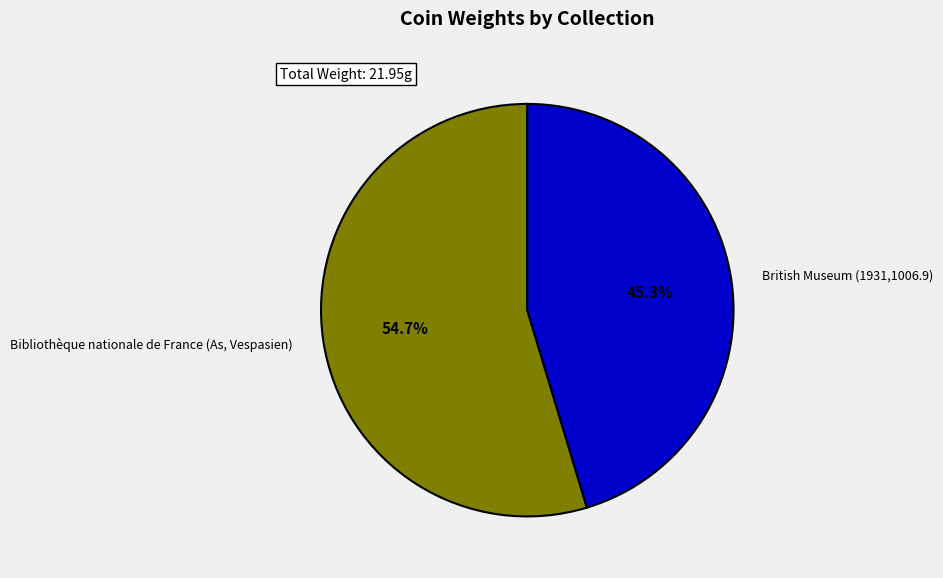

What portion of the pie excludes British Museum (1931,1006.9)?

54.7%